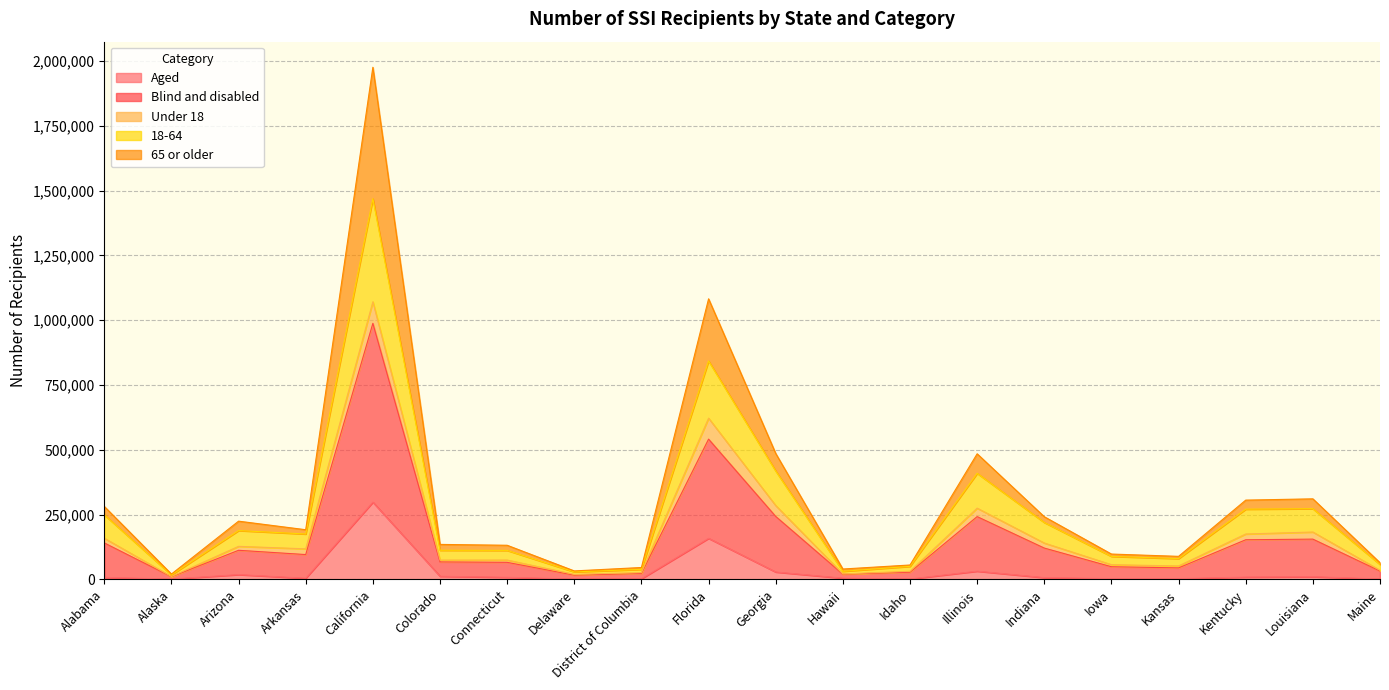

What are all the series names shown in the legend?

Aged, Blind and disabled, Under 18, 18-64, 65 or older